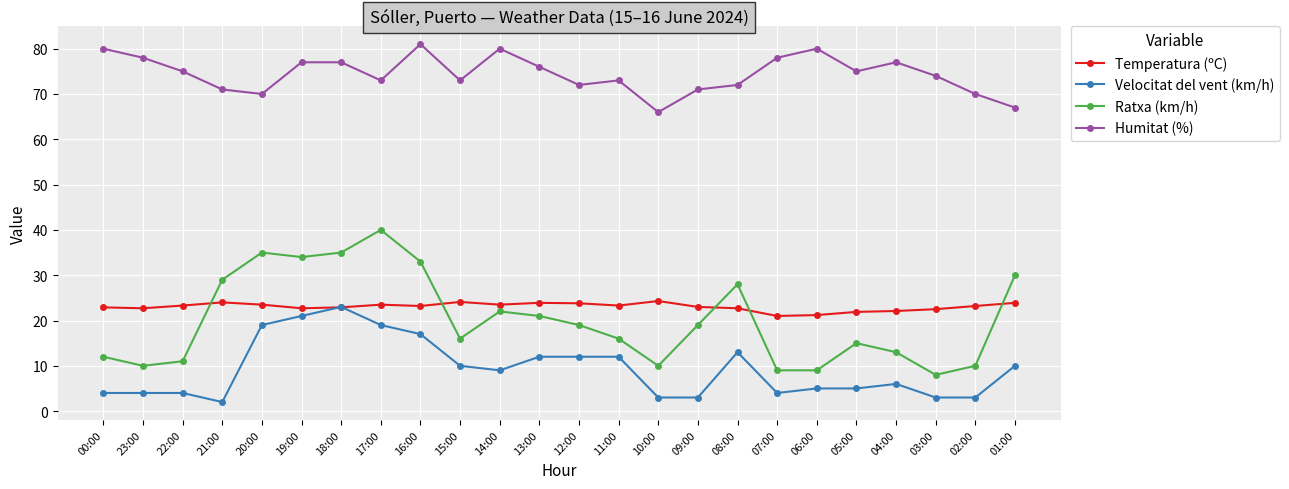

At 00:00, list the series in order from largest to smallest.

Humitat (%), Temperatura (ºC), Ratxa (km/h), Velocitat del vent (km/h)